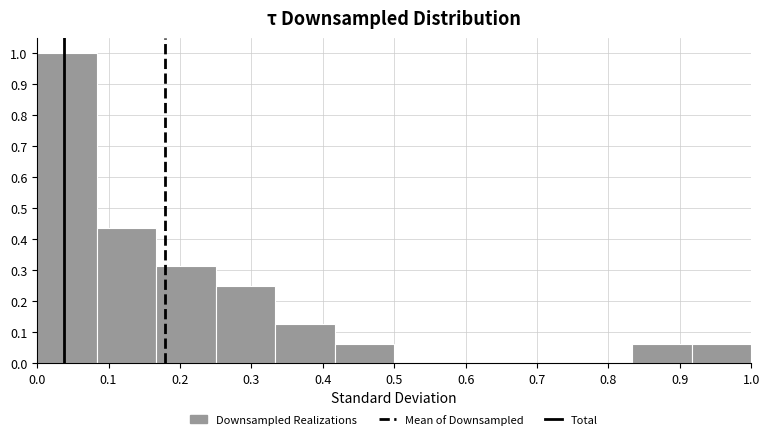

Reading left to right, transcribe this chart: for each bar, give the range it covers on the x-axis and its height. Neither the bar edges nor the heights are printed on the chart, so give them approximately, as read against the axes.

0.00 to 0.08: 1.00
0.08 to 0.17: 0.44
0.17 to 0.25: 0.31
0.25 to 0.33: 0.25
0.33 to 0.42: 0.13
0.42 to 0.50: 0.06
0.50 to 0.58: 0
0.58 to 0.67: 0
0.67 to 0.75: 0
0.75 to 0.83: 0
0.83 to 0.92: 0.06
0.92 to 1.00: 0.06